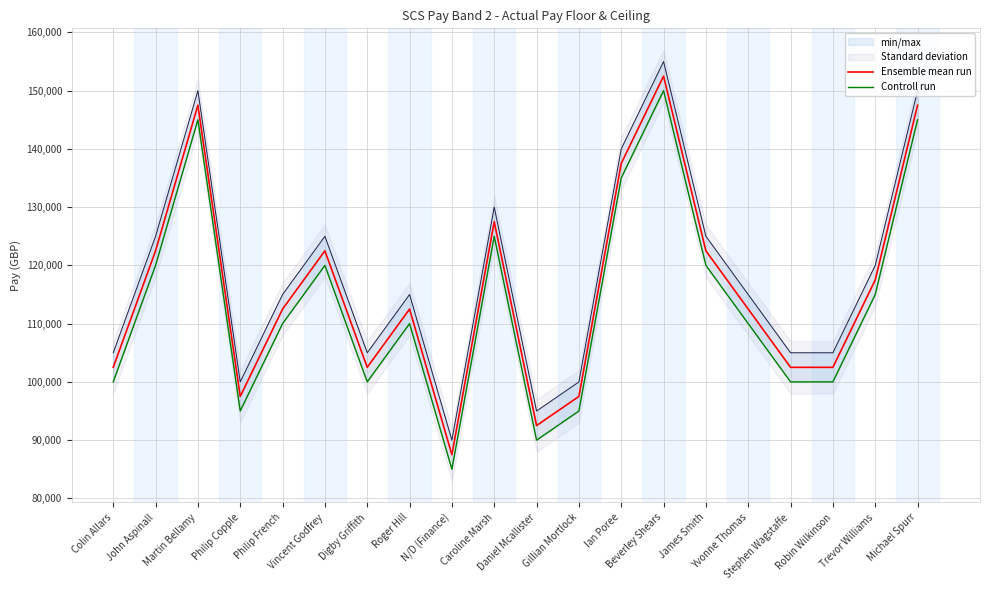

How many data points in Ensemble mean run are less than 112499?

8